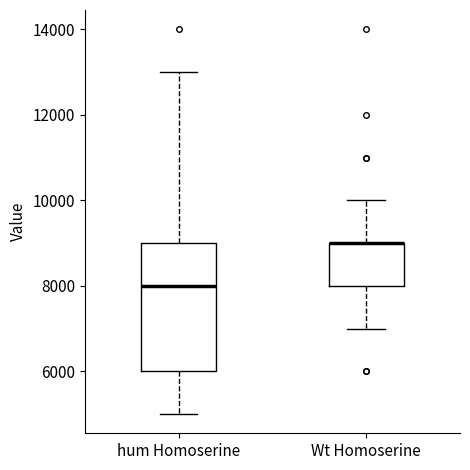

Where does the upper whisker of the box for Wt Homoserine end on the y-axis? The values are not printed on the chart, so give them approximately, as read against the axis.

10000